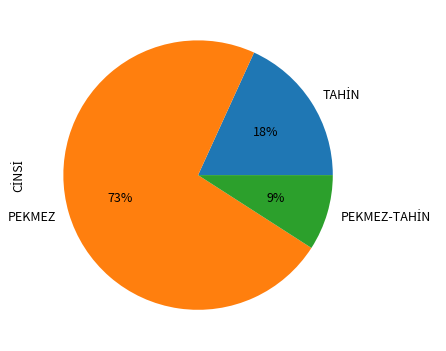

Which category has the biggest portion of the pie?

PEKMEZ